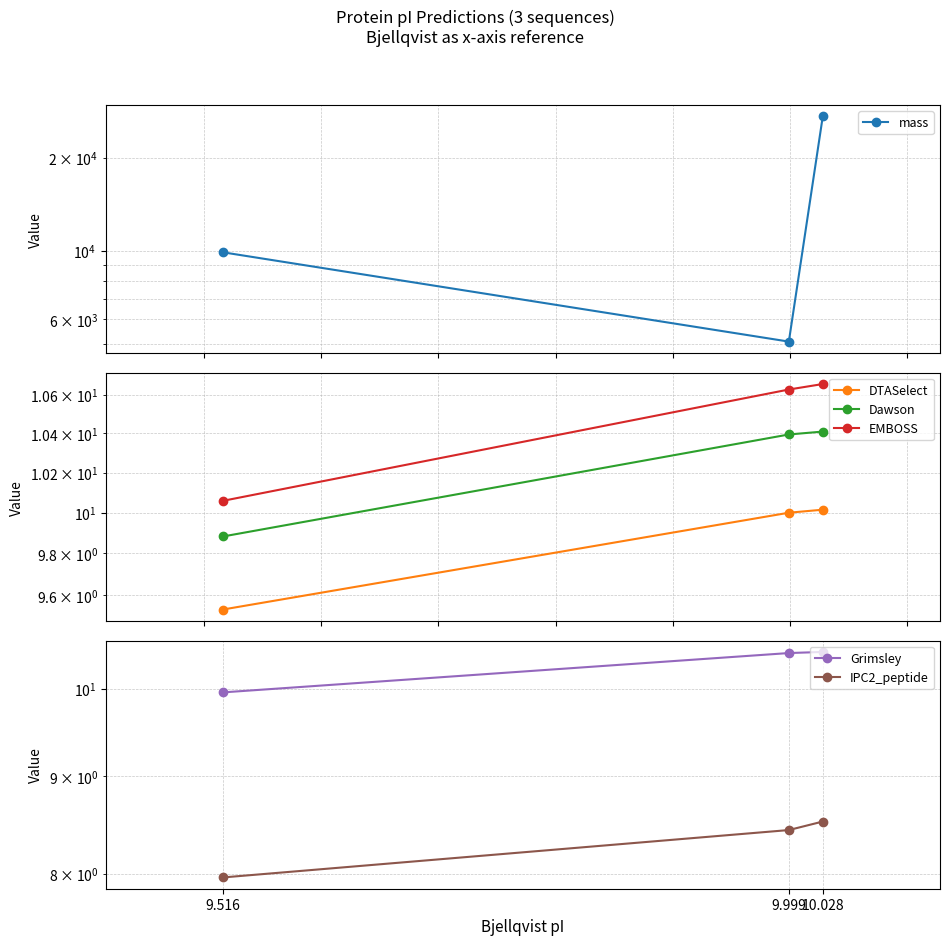

What is the difference between the Grimsley values at 10.028 and 9.516?

0.5